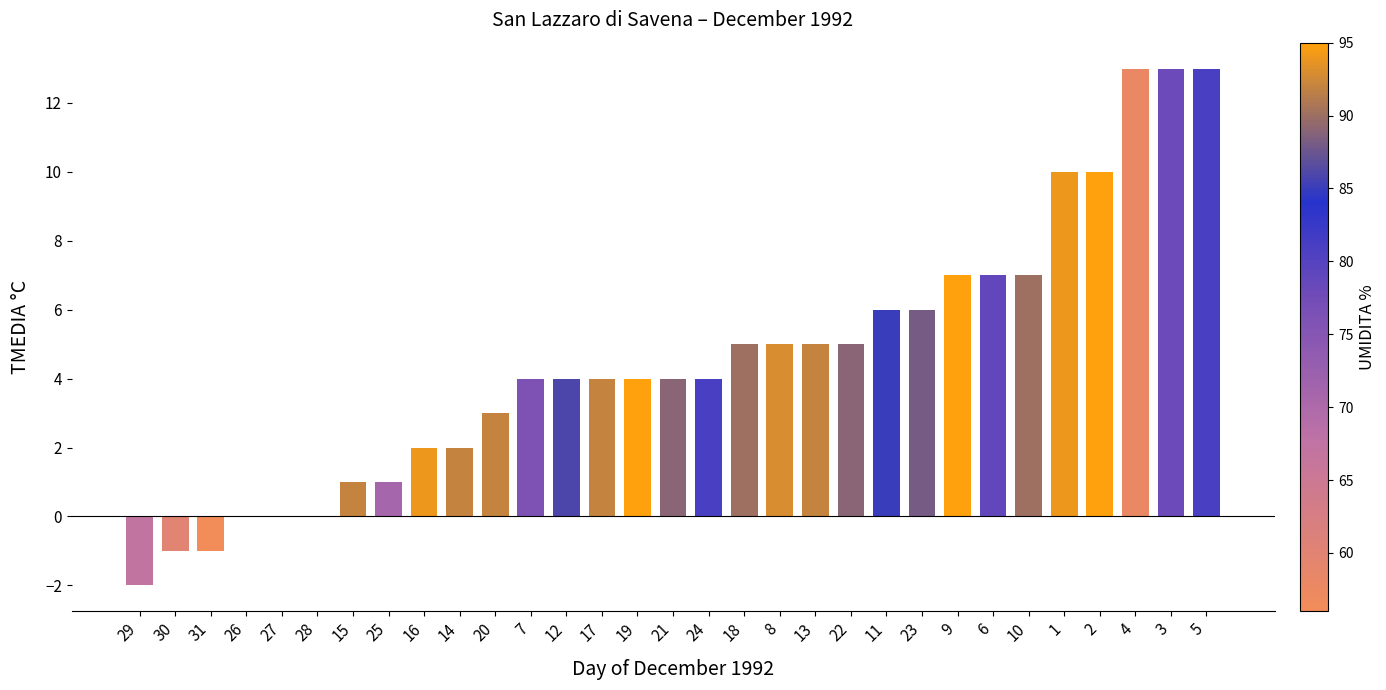

What is the change in value from 15 to 19?

+3